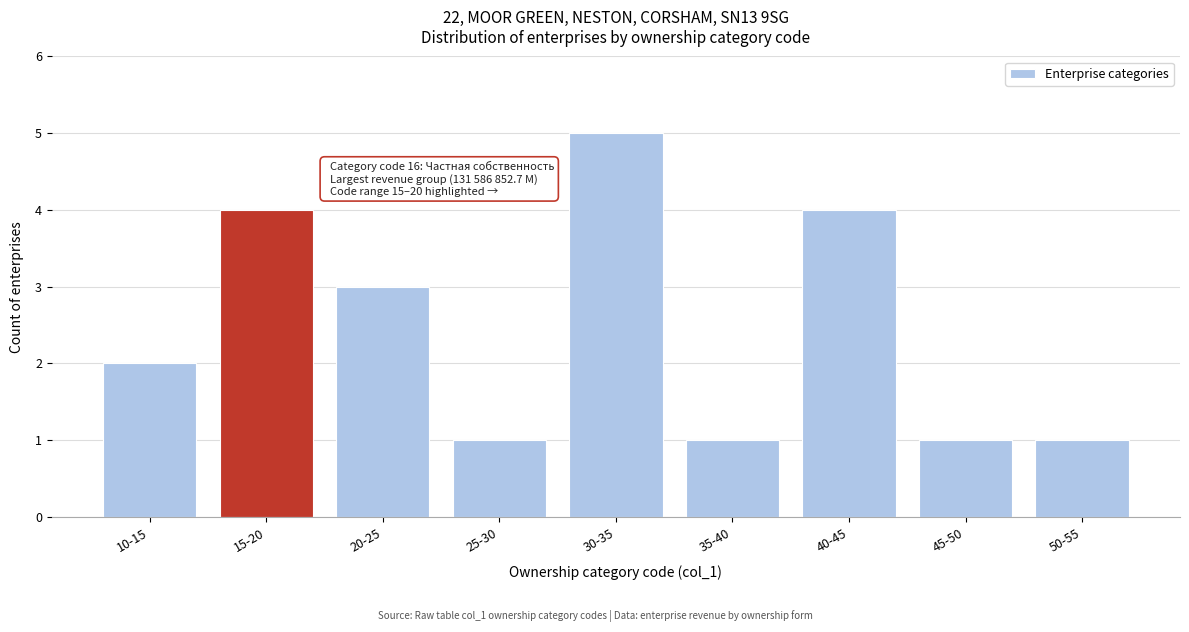

Reading left to right, transcribe all the data shown in this chart.

10-15=2	15-20=4	20-25=3	25-30=1	30-35=5	35-40=1	40-45=4	45-50=1	50-55=1